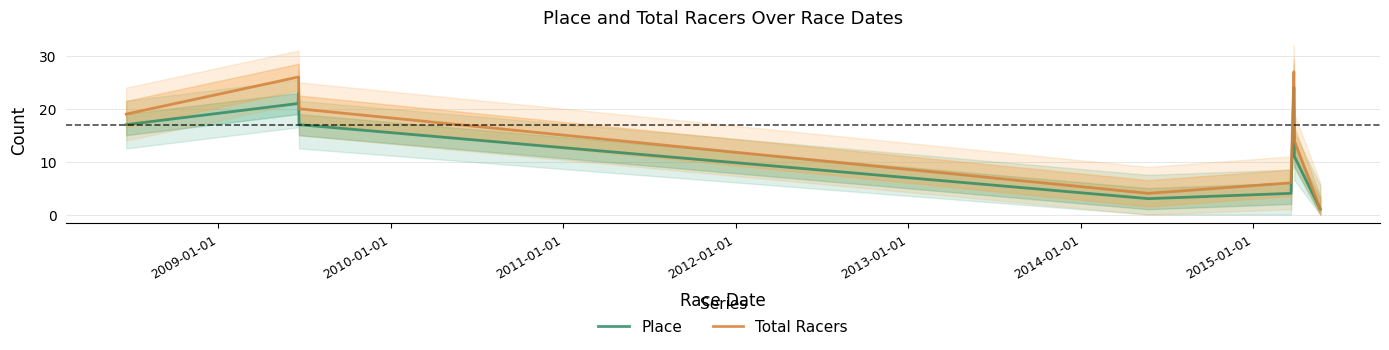

Reading left to right, what are all the values shown in this chart?

Place: 17	21	23	17	3	4	24	11	1
Total Racers: 19	26	26	20	4	6	27	14	1